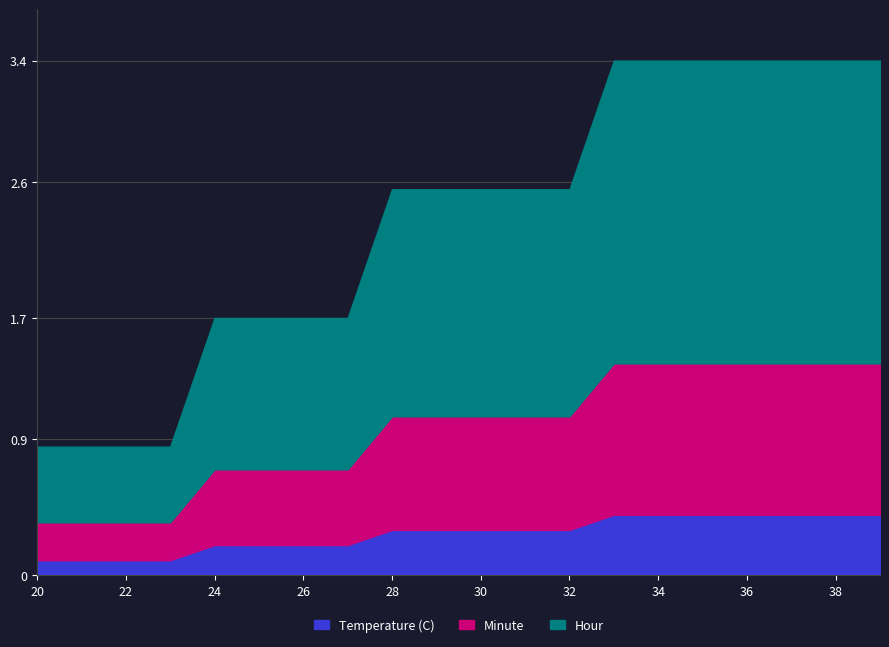

Is it true that Temperature (C) equals 0.3 at 28?

True